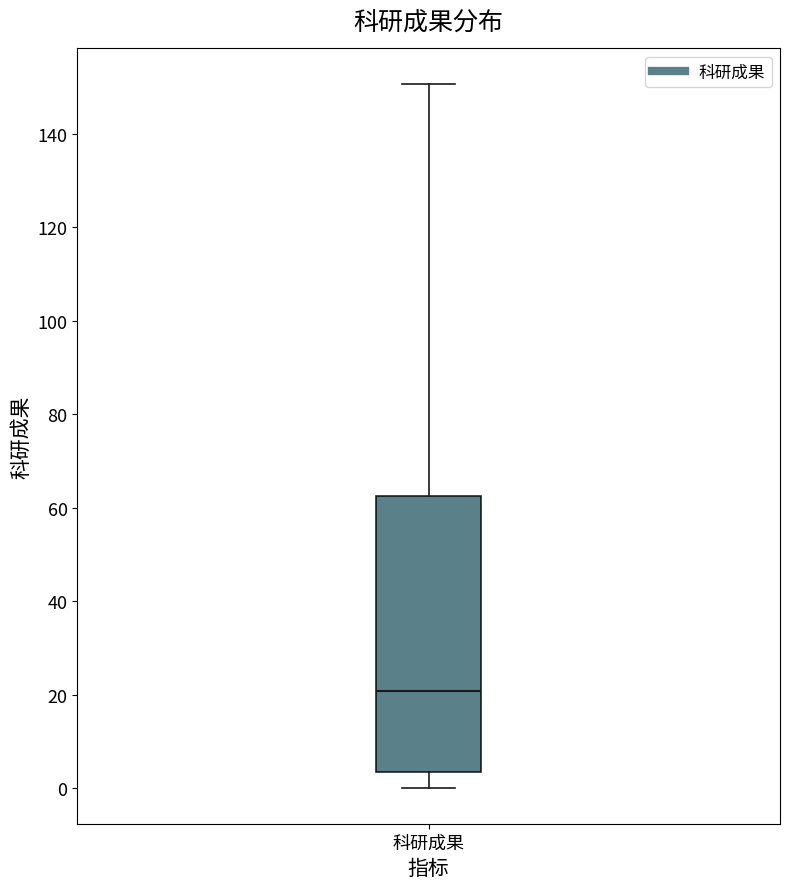

Where is the upper edge of the box for 科研成果 on the y-axis? The values are not printed on the chart, so give them approximately, as read against the axis.

62